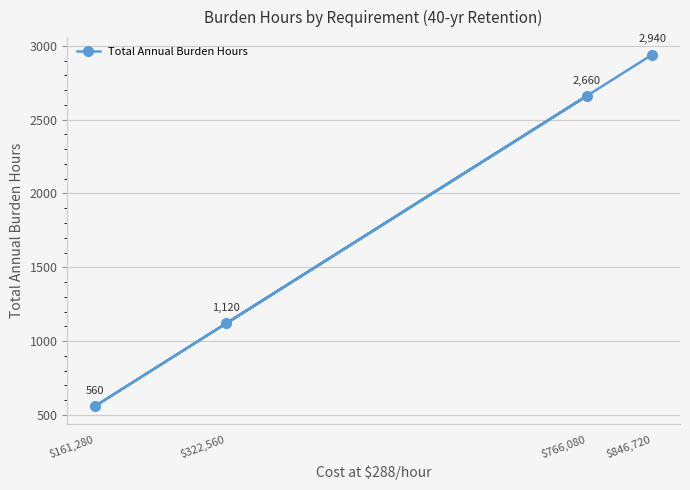

At which label is the value closest to 1750?

$322,560